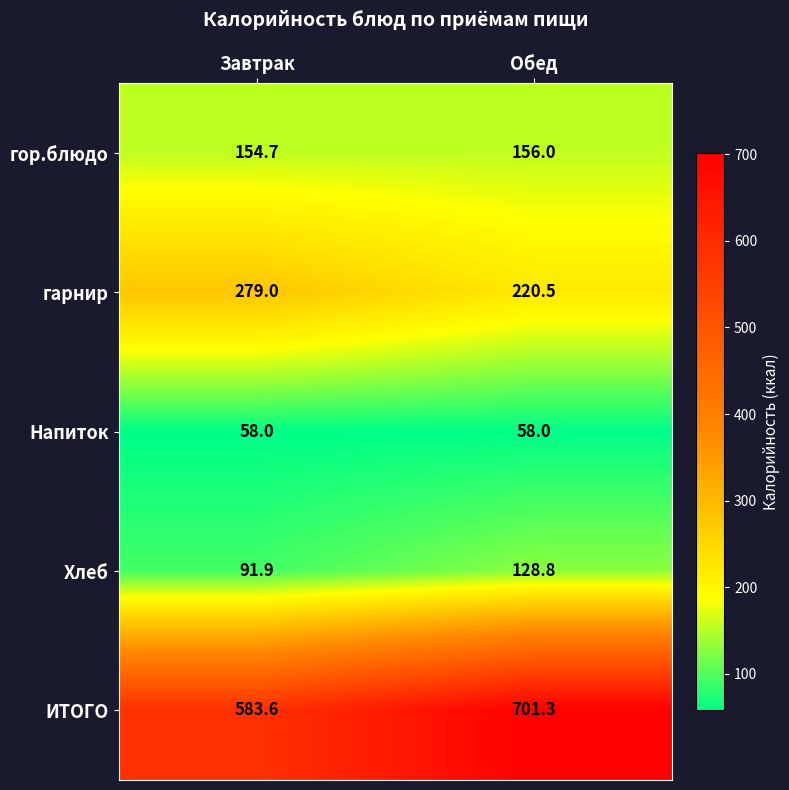

Rank the series at Завтрак from lowest to highest value.

Напиток, Хлеб, гор.блюдо, гарнир, ИТОГО